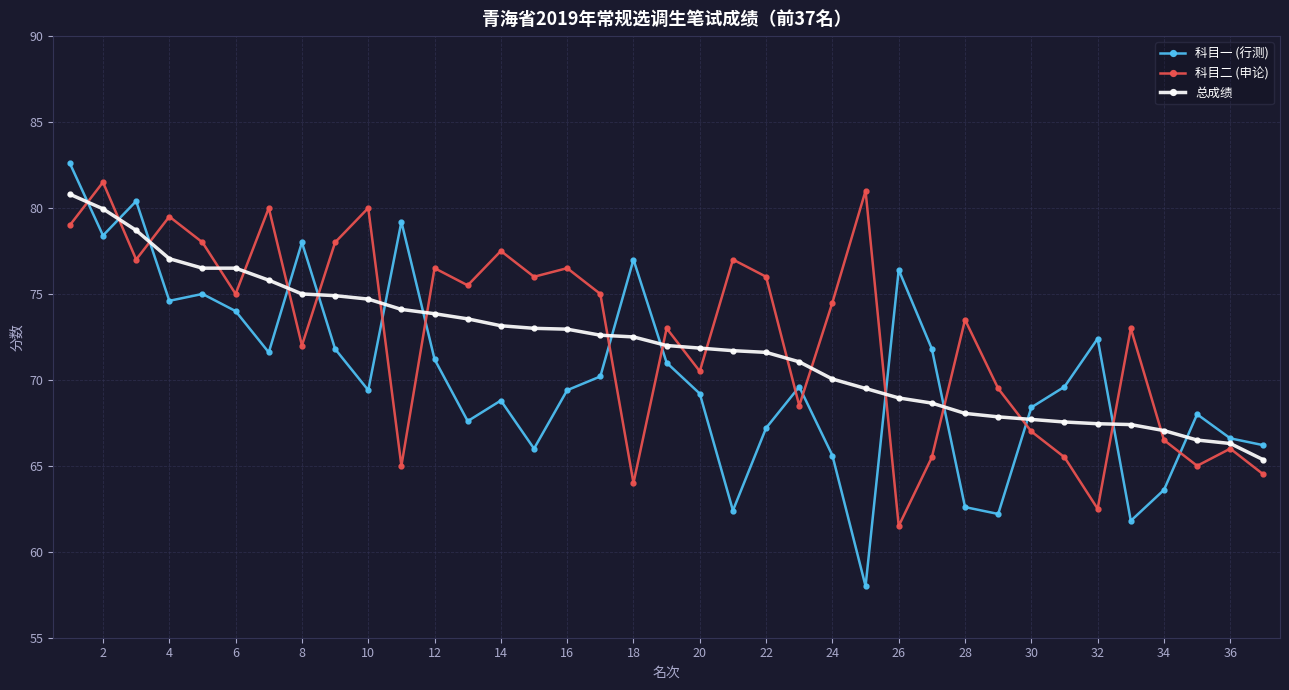

What is the value of the 总成绩 point at the 16th from the left?

73.0